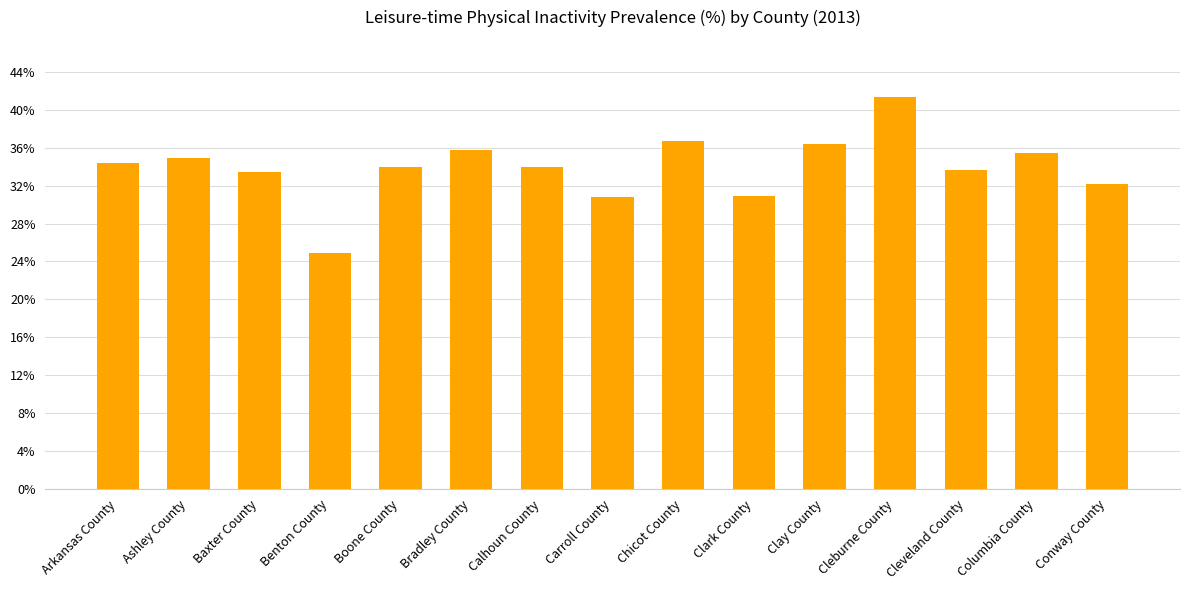

True or false: the data shows 42.4 at Carroll County.

False